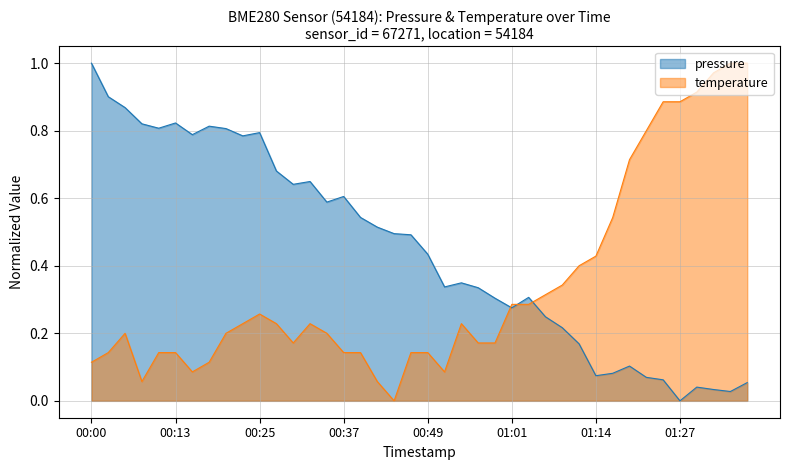

True or false: temperature has a value of 0.5 at 01:06.

False